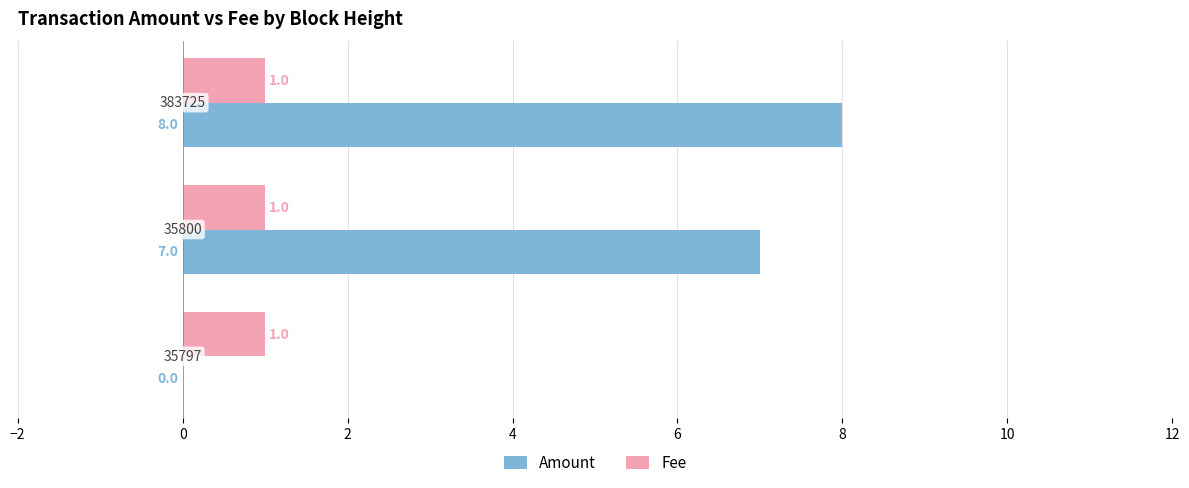

Which series has the largest total across all categories?

Amount